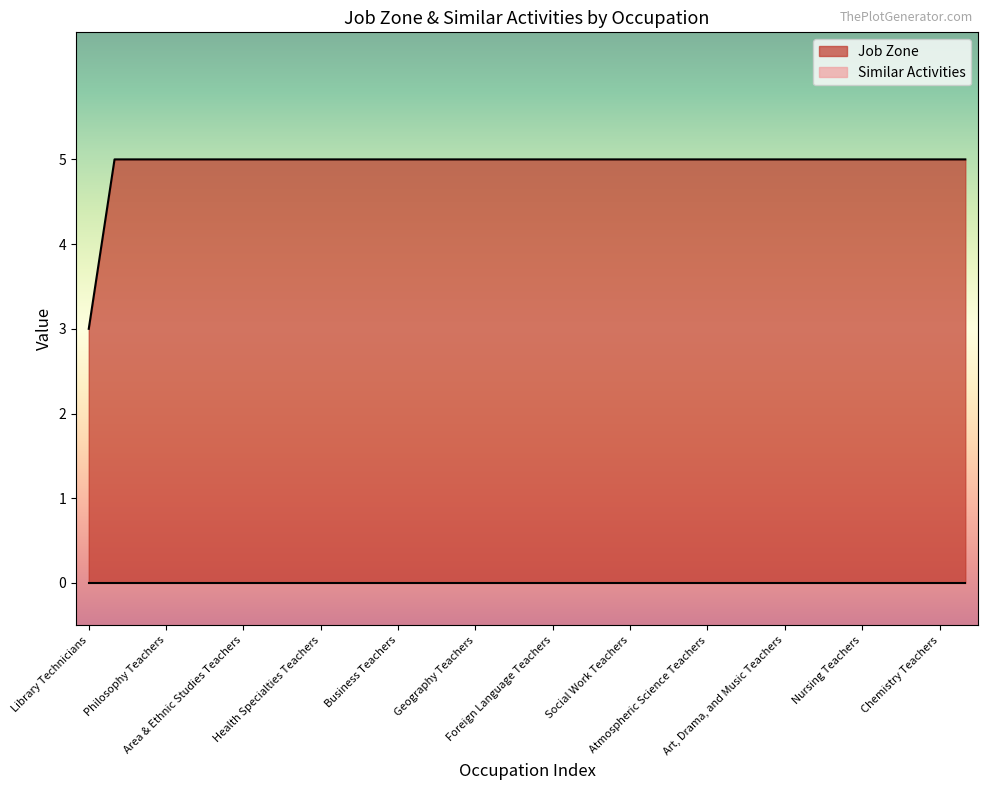

The value at Architecture Teachers is 5. True or false?

True